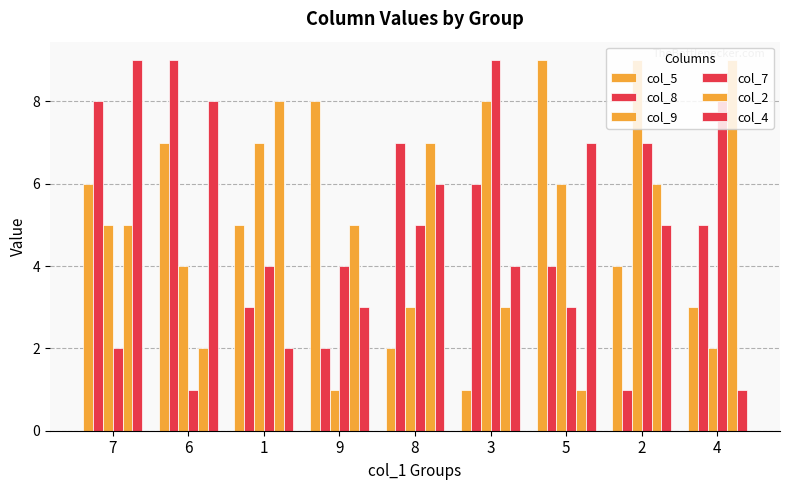

At 7, list the series in order from smallest to largest.

col_7, col_9, col_2, col_5, col_8, col_4